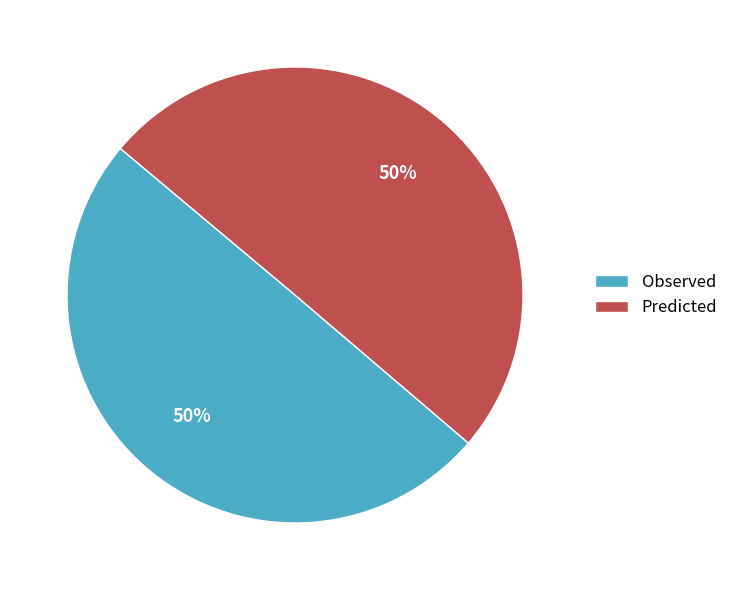

True or false: Predicted accounts for 40% of the total.

False